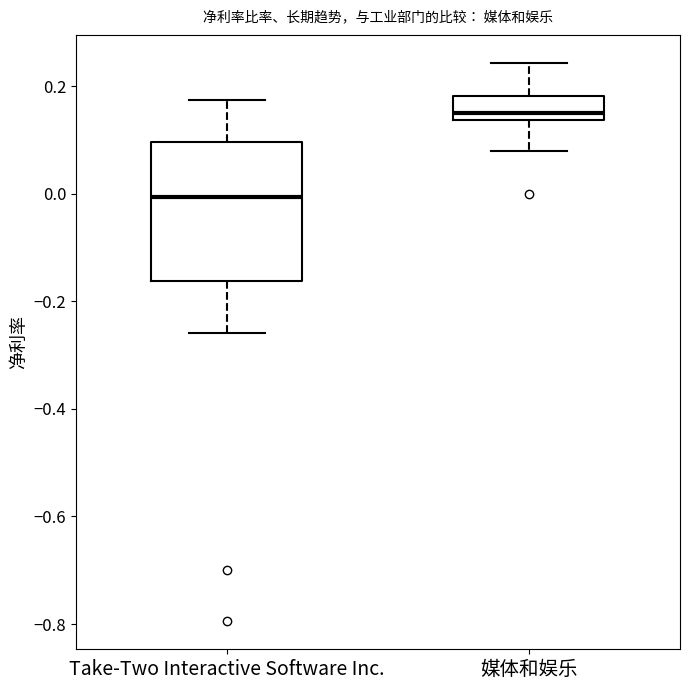

Where does the lower whisker of the box for Take-Two Interactive Software Inc. end on the y-axis? The values are not printed on the chart, so give them approximately, as read against the axis.

-0.26